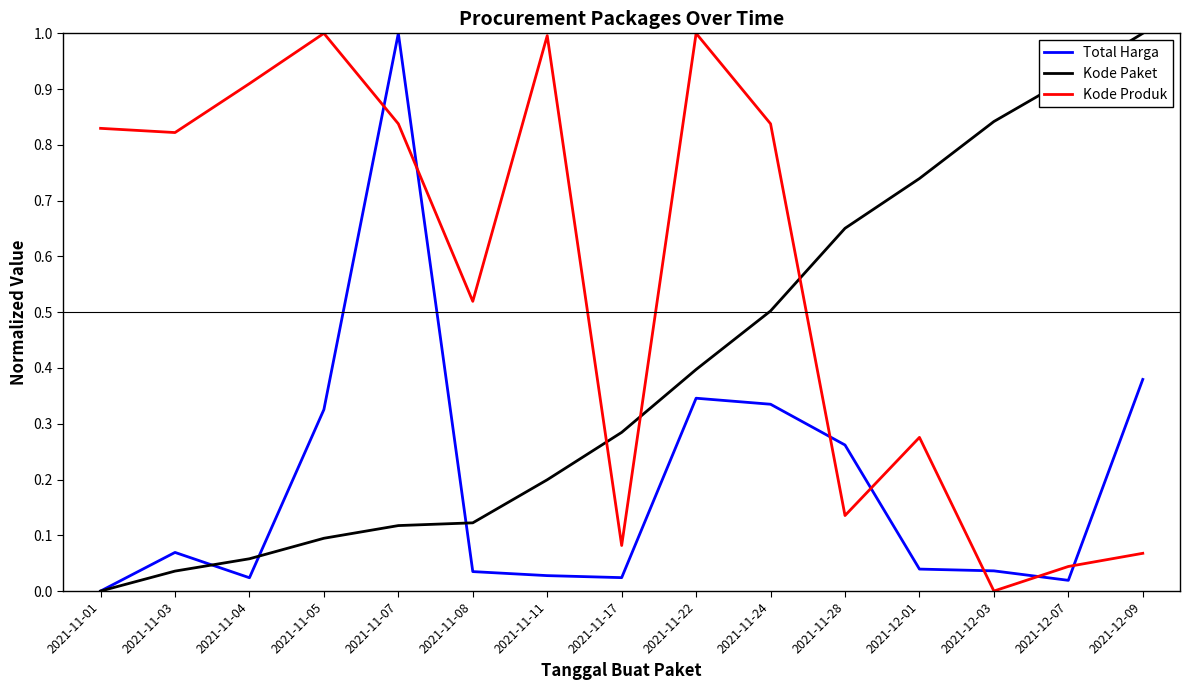

Is it true that Kode Produk equals 0.2 at 2021-12-01?

False